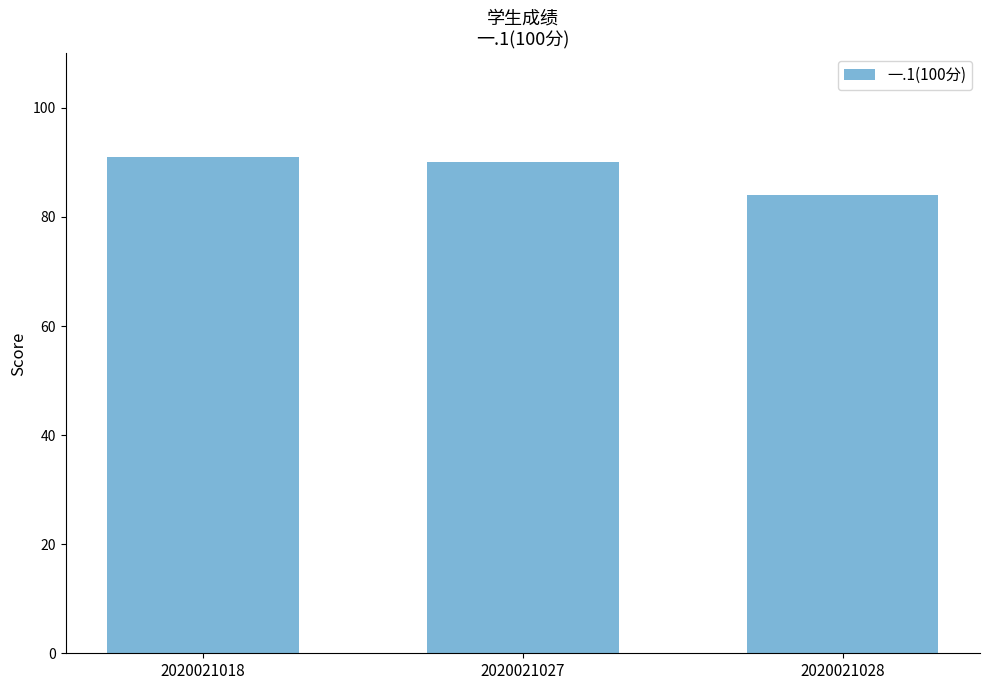

List the labels in order of value, smallest first.

2020021028, 2020021027, 2020021018